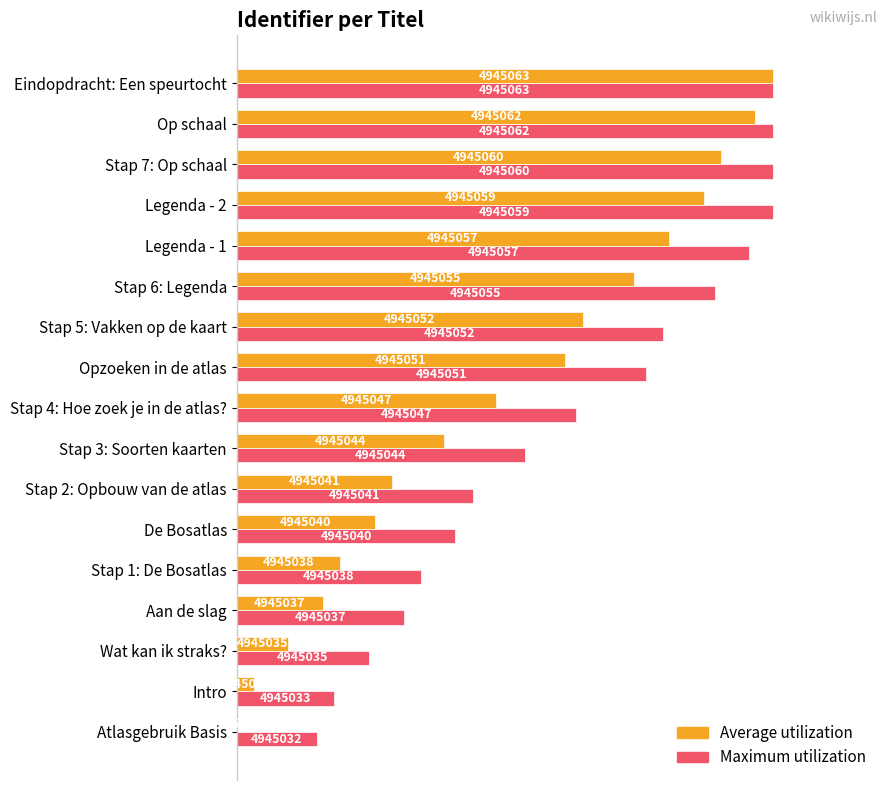

What are all the series names shown in the legend?

Average utilization, Maximum utilization